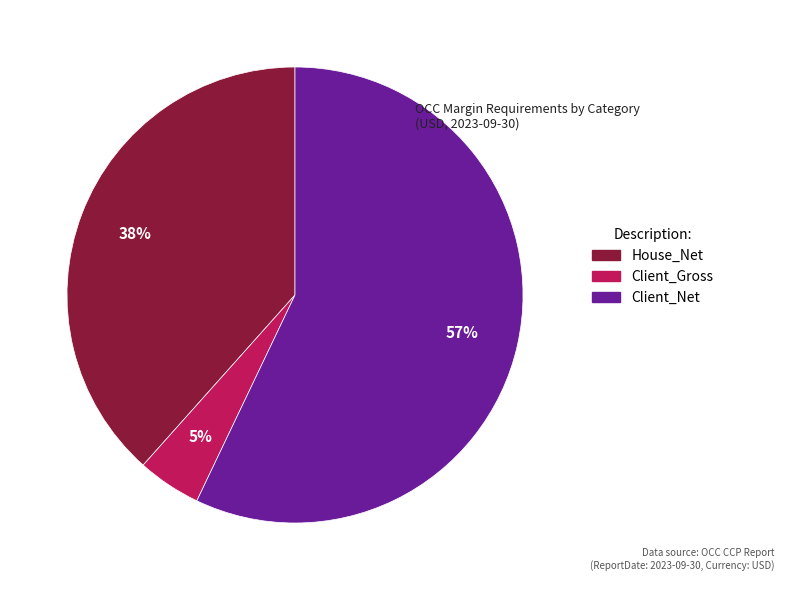

Is there a majority slice in this chart?

Yes